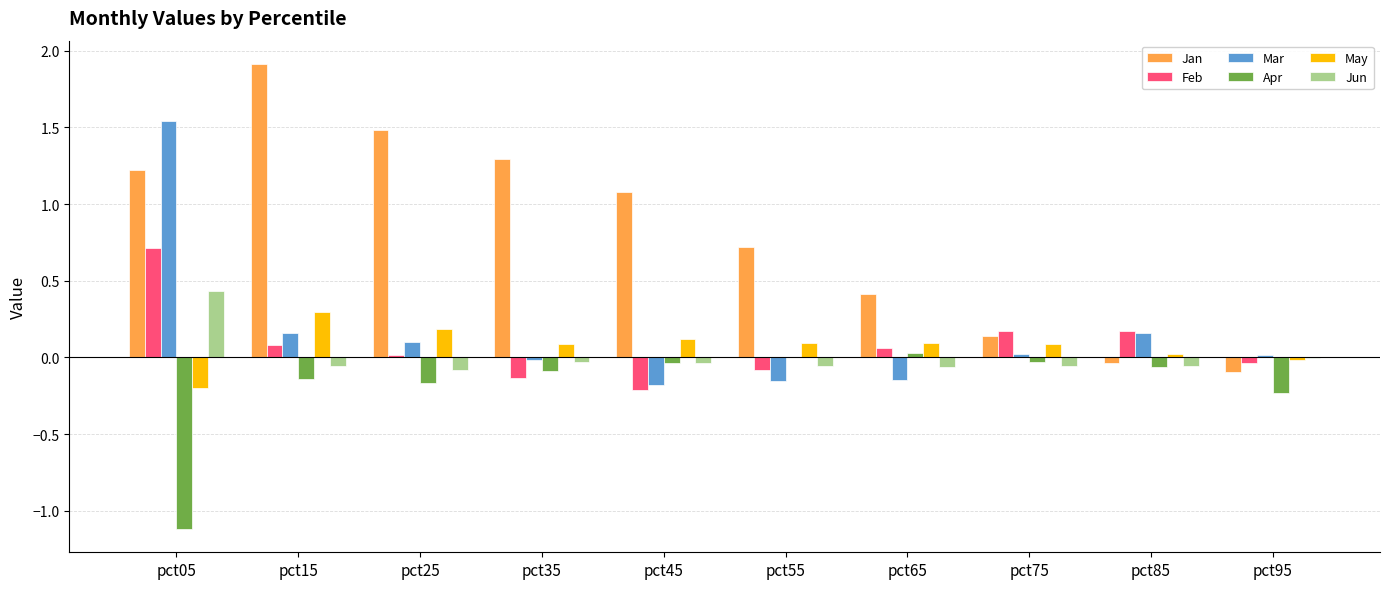

Between pct05 and pct35, which series saw the biggest shift?

Mar